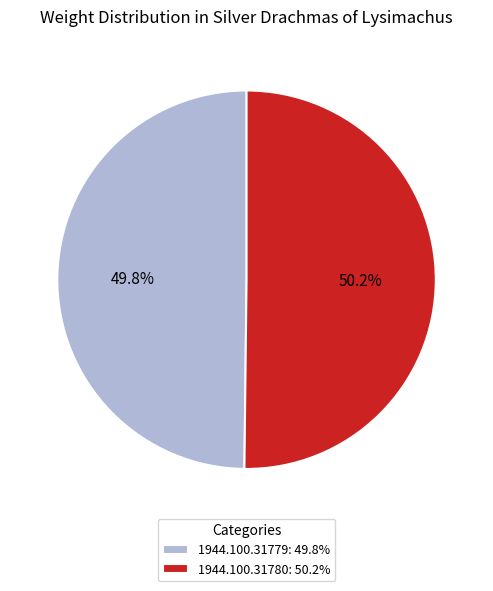

What percentage is NOT represented by 1944.100.31779?

50.2%